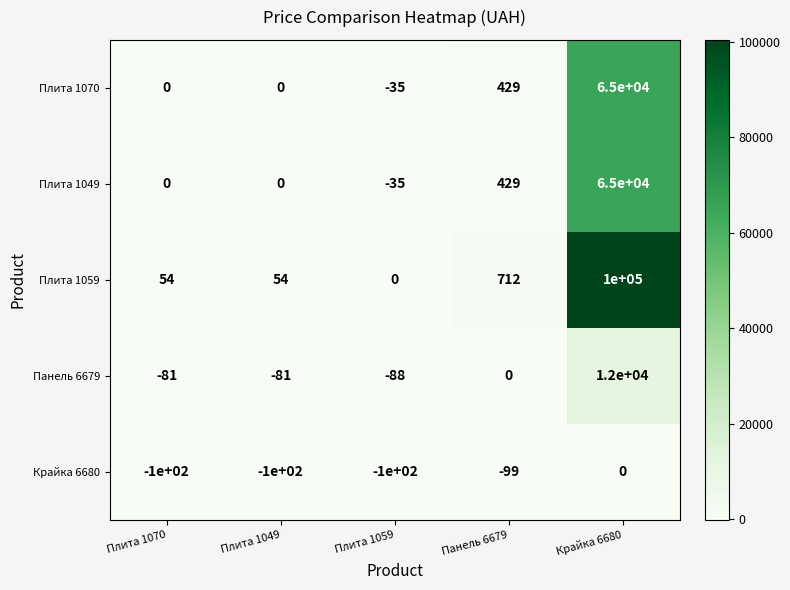

What is the smallest value displayed?

-100